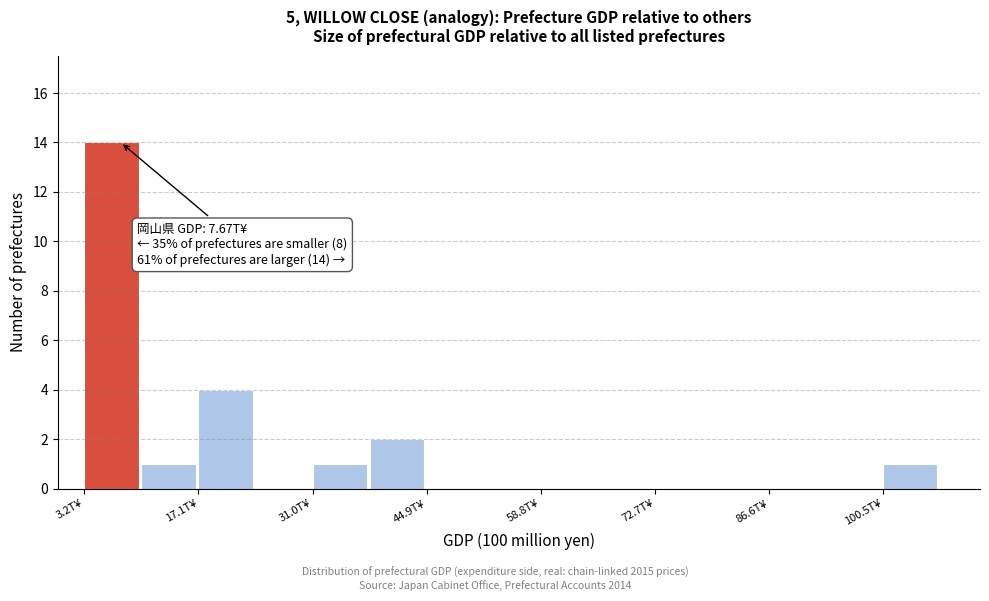

Around what value on the x-axis is the tallest bar? Give the approximate position of its centre, as read against the axis.

6